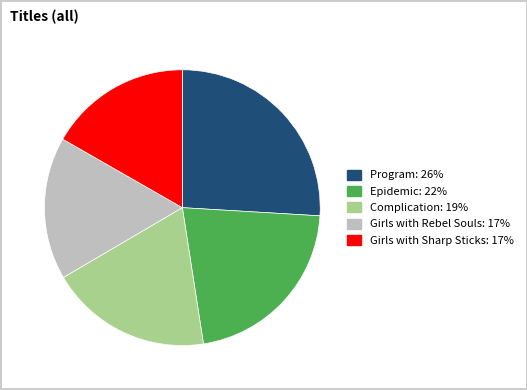

True or false: Girls with Sharp Sticks accounts for 17% of the total.

True